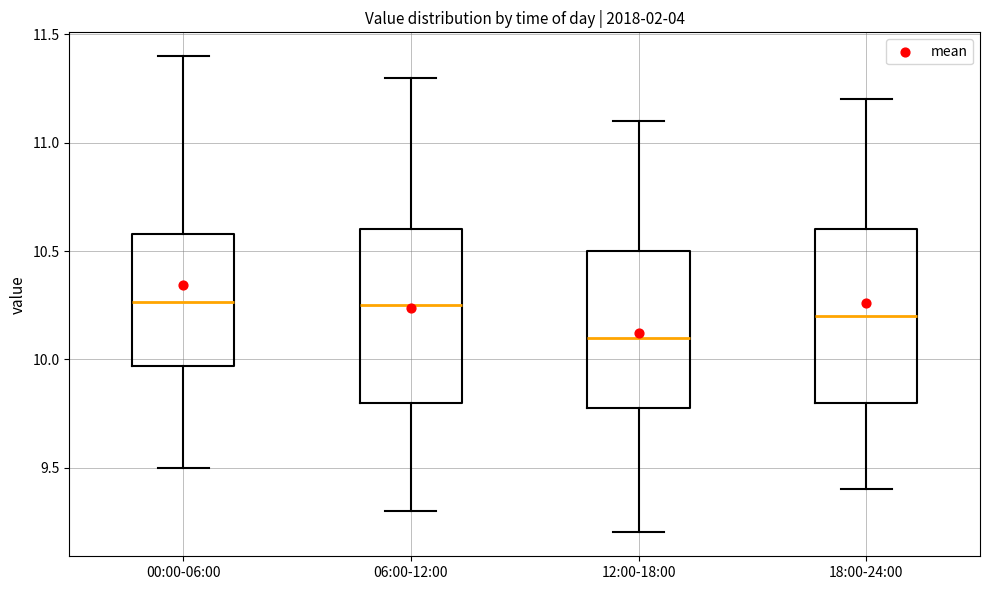

Reading left to right, transcribe this box plot: for each box, give where its median line is, the range the box spans, and where its two whiskers end, as read against the y-axis. The values are not printed on the chart, so give them approximately, as read against the axis.

00:00-06:00: median 10.25, box 9.95 to 10.60, whiskers 9.50 to 11.40
06:00-12:00: median 10.25, box 9.80 to 10.60, whiskers 9.30 to 11.30
12:00-18:00: median 10.10, box 9.80 to 10.50, whiskers 9.20 to 11.10
18:00-24:00: median 10.20, box 9.80 to 10.60, whiskers 9.40 to 11.20